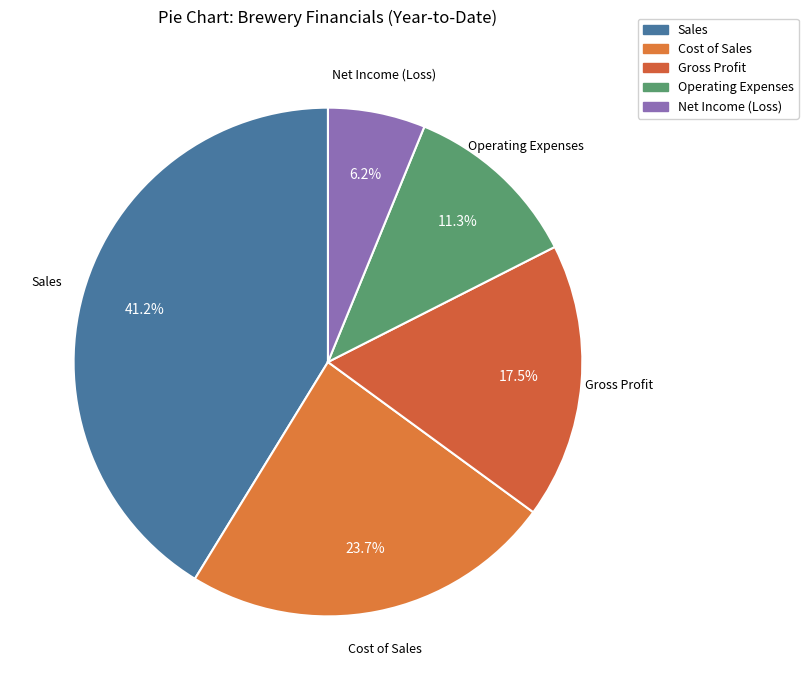

Is it true that Gross Profit is 5% of the pie?

False